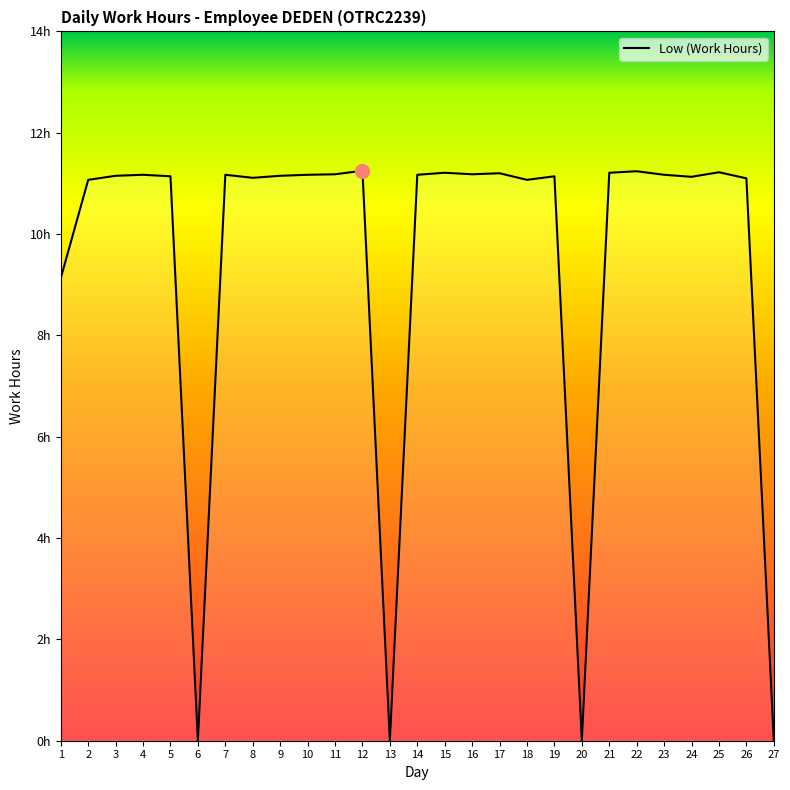

The chart shows a value of 14.7 at 25. True or false?

False